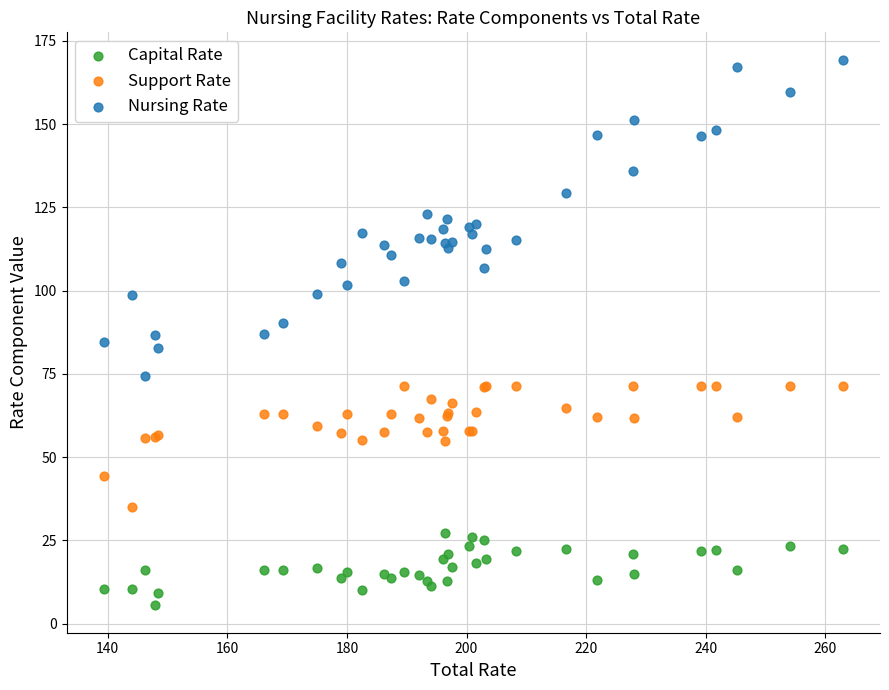

Which series has the widest spread of Y values?

Nursing Rate